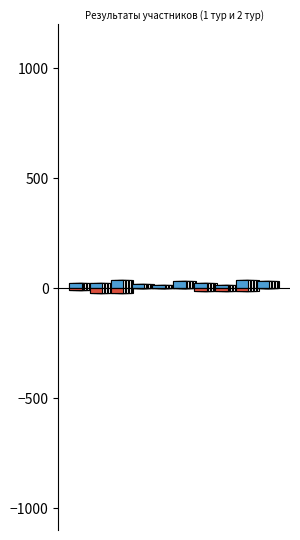

Between 3 and 6, which is larger?

6